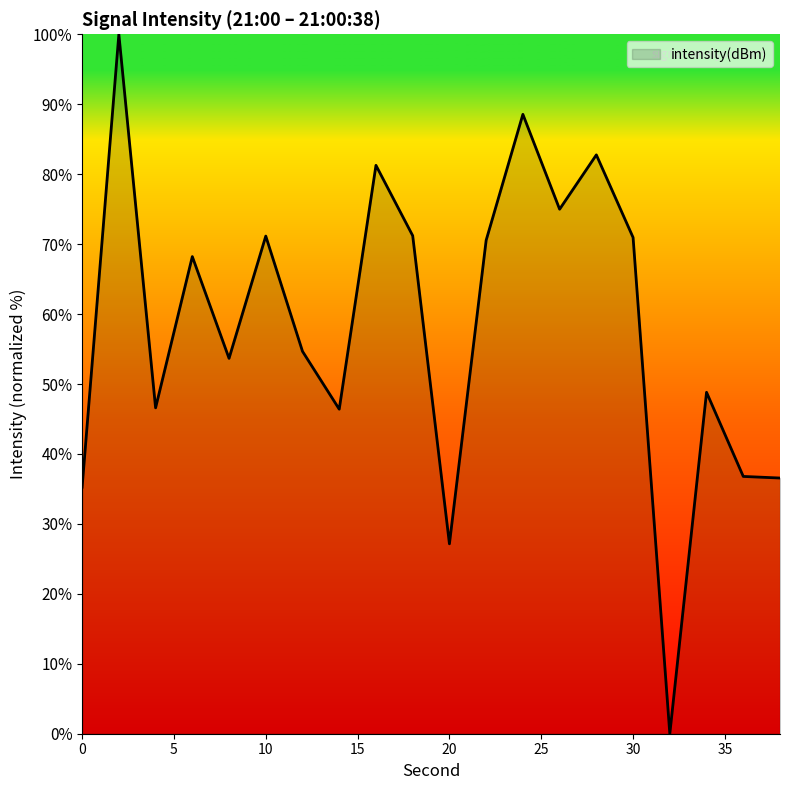

What is the greatest value displayed?

100.0